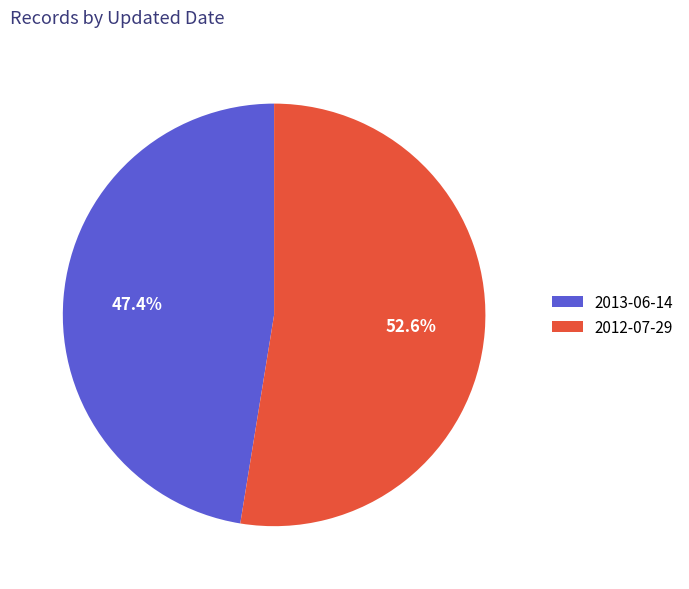

Is there a majority slice in this chart?

Yes